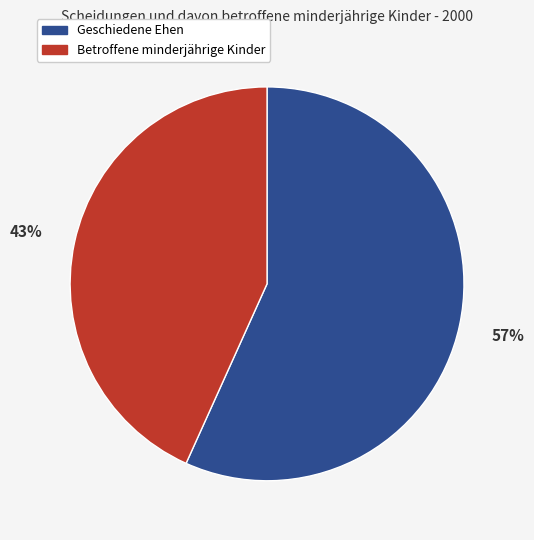

To the nearest percent, what portion does Geschiedene Ehen represent?

57%